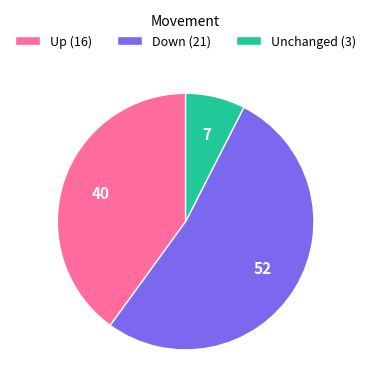

Which slice represents more than half of the pie?

Down (21)